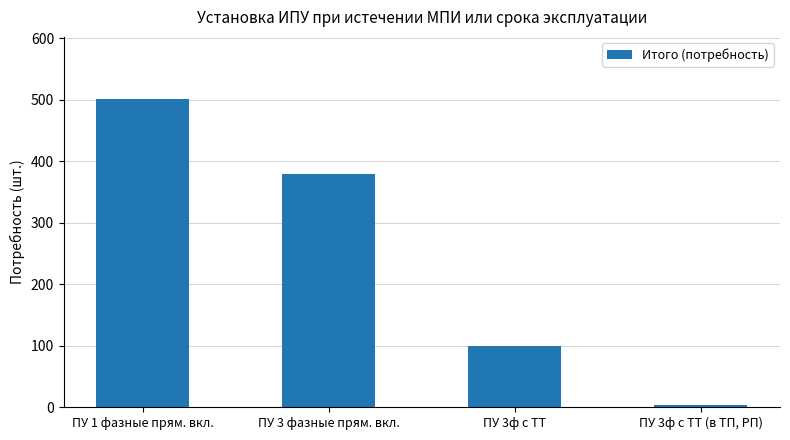

What is the label of the 3rd bar from the left?

ПУ 3ф с ТТ